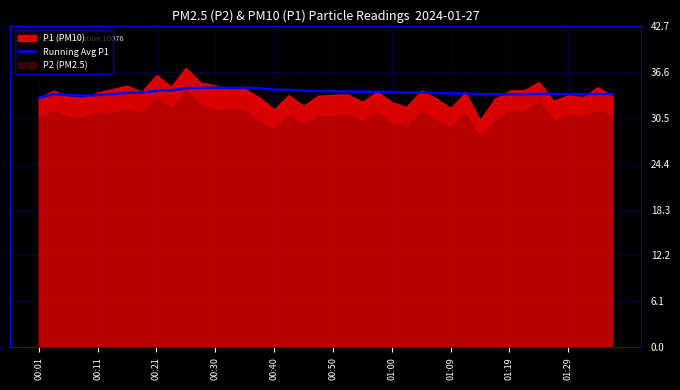

True or false: Running Avg P1 has a value of 9.1 at 01:29.

False